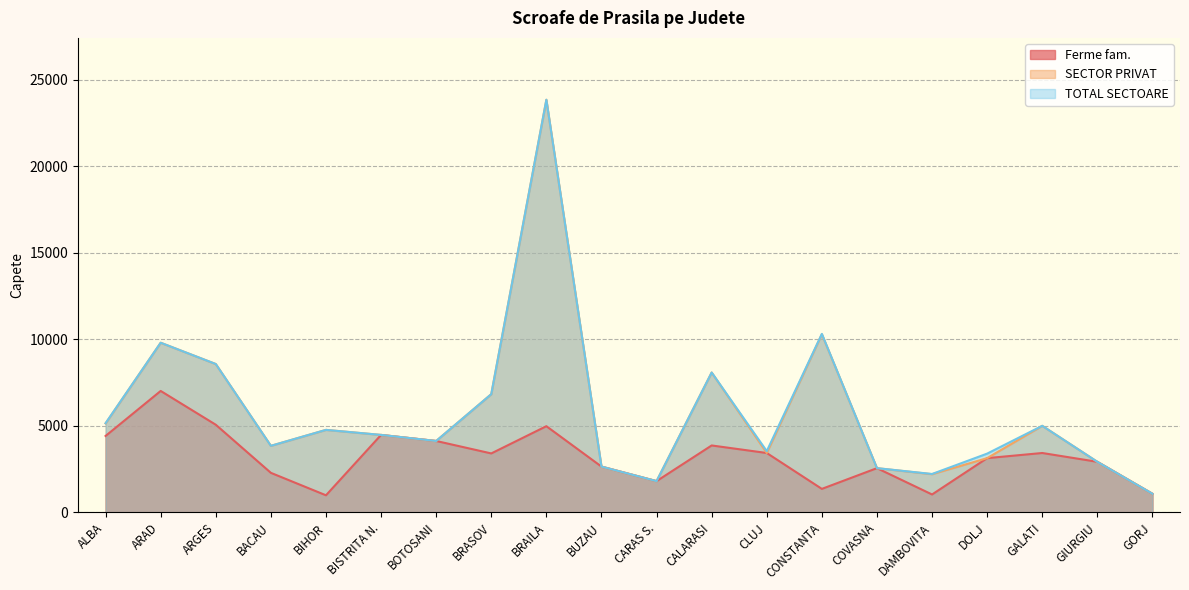

At how many categories does at least one series exceed 23312?

1